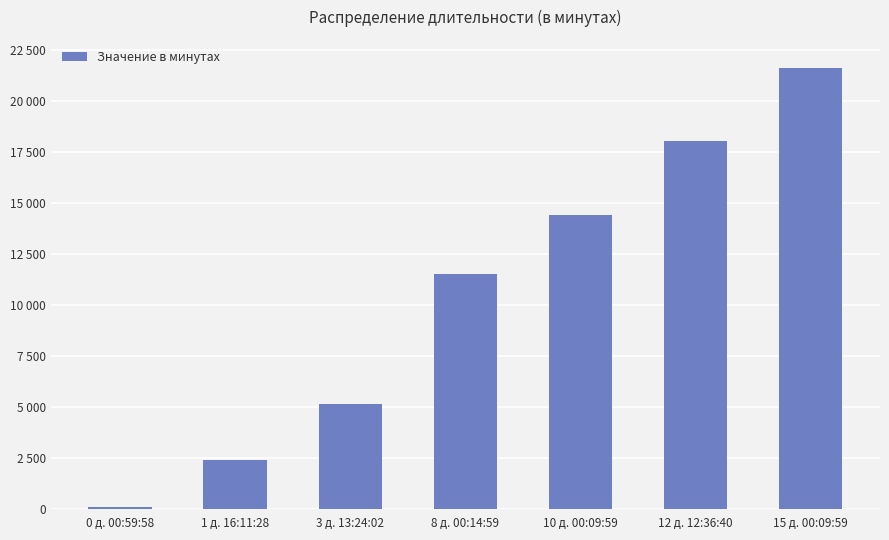

Reading right to left, what are all the values shown in this chart?

21609.6	18036.4	14409.6	11534.6	5124.0	2411.3	59.6